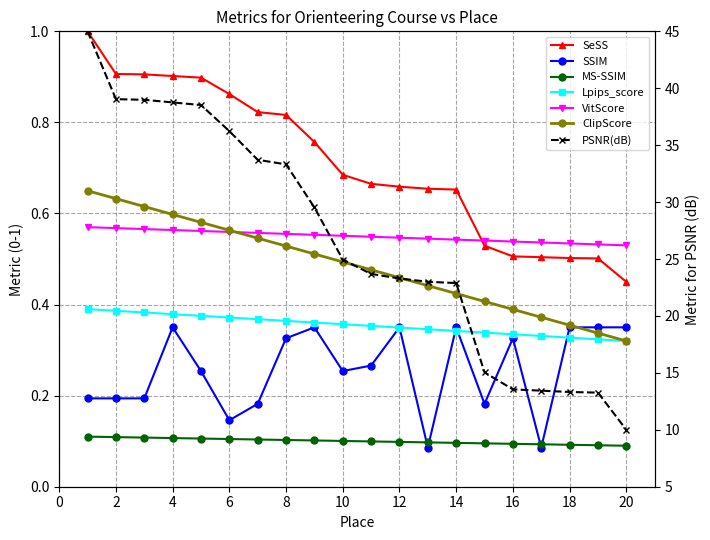

What is the value of the Lpips_score point at the 8th from the left?

0.3